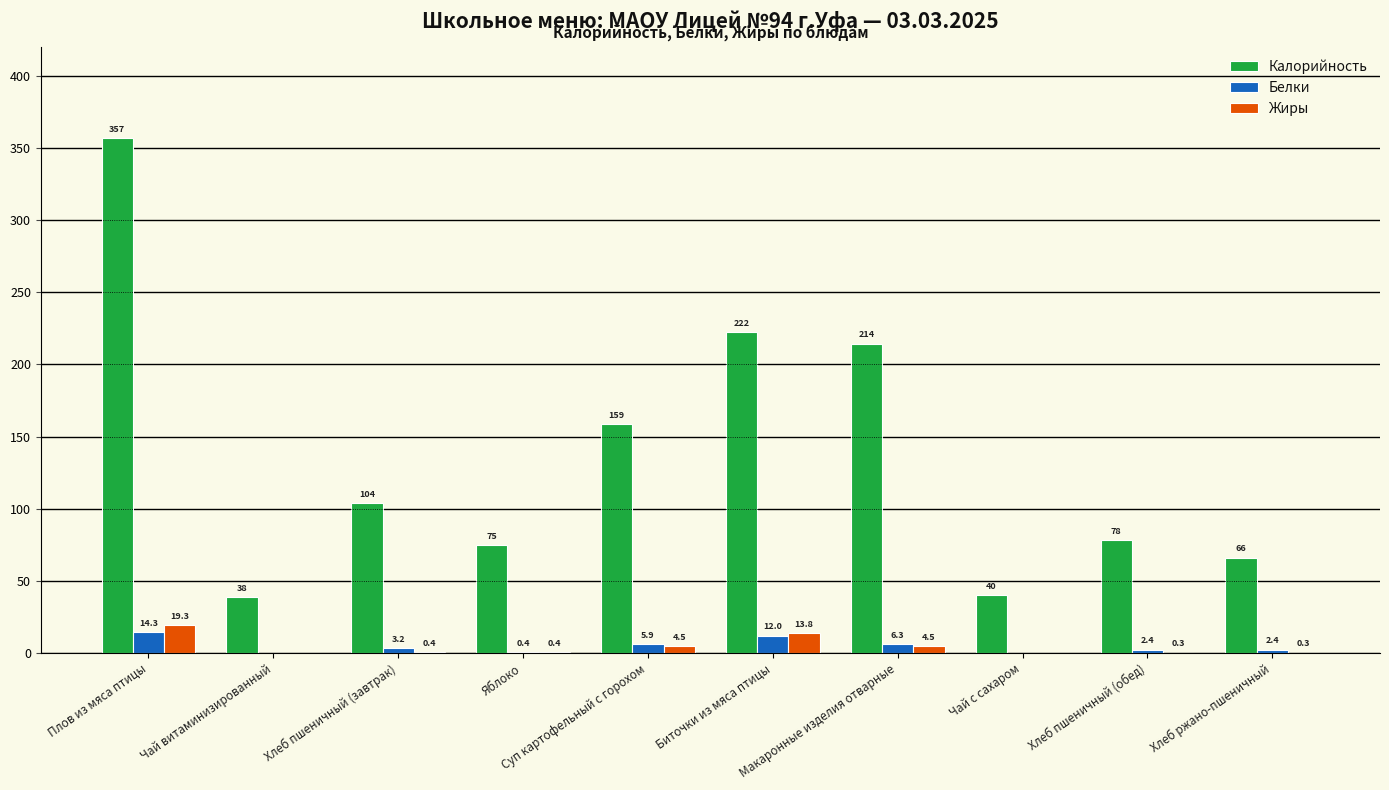

At which label does Белки first exceed 3?

Плов из мяса птицы